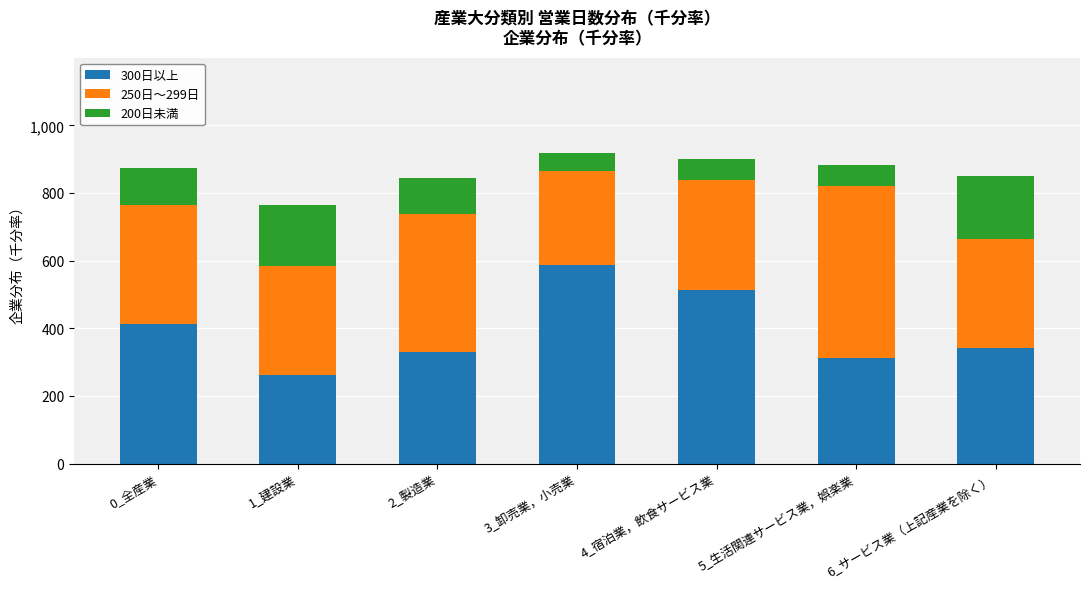

What is the total value across all series at 6_サービス業（上記産業を除く）?

851